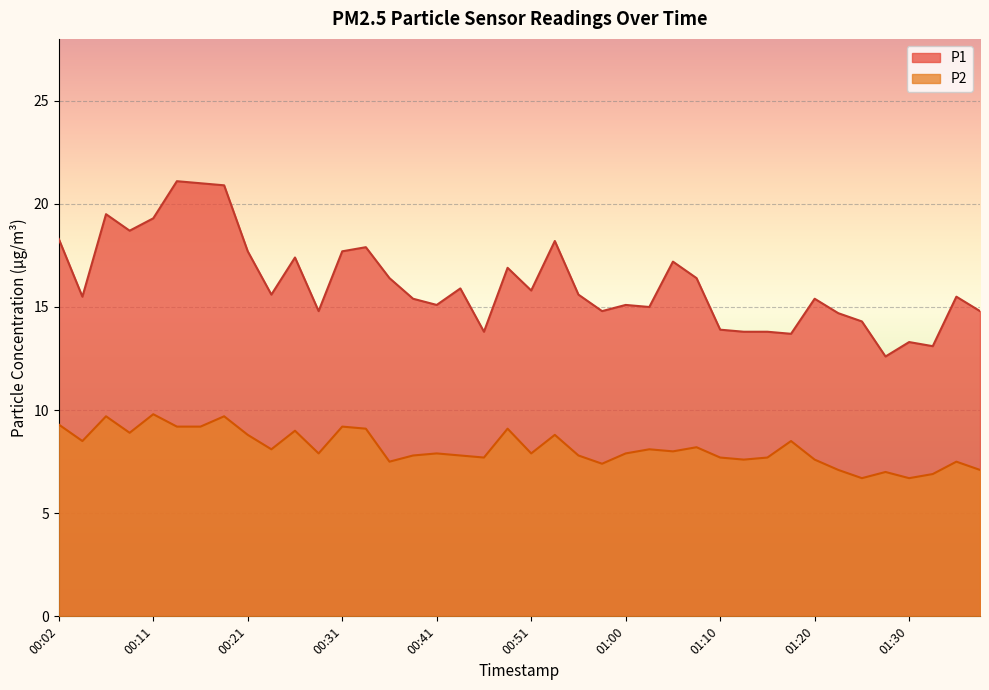

Which series has the largest total across all categories?

P1